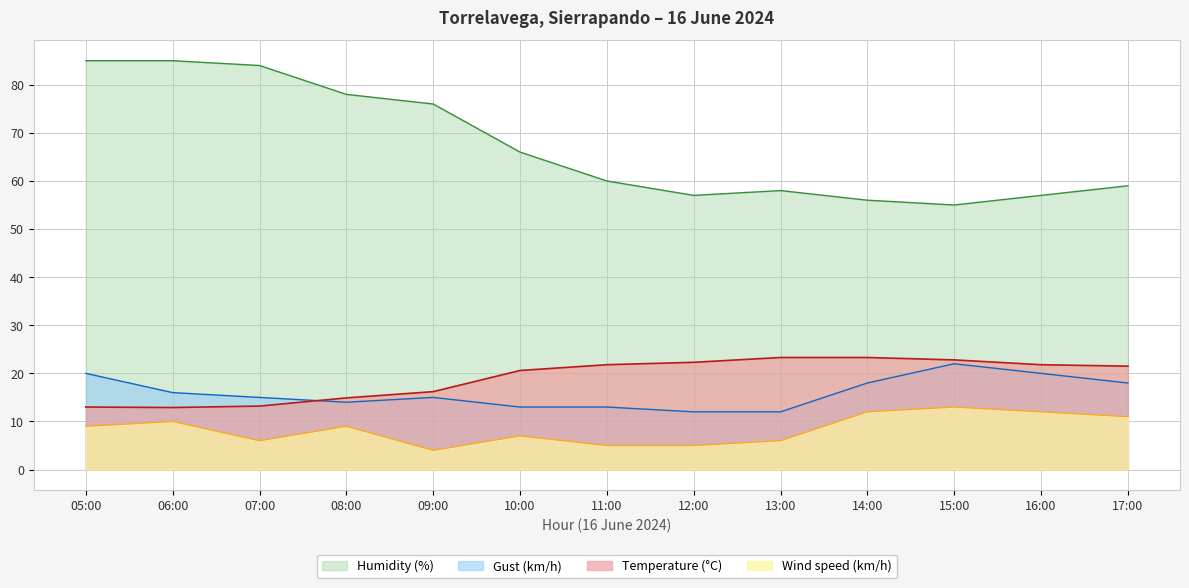

True or false: Wind speed (km/h) and Humidity (%) cross at least once.

False